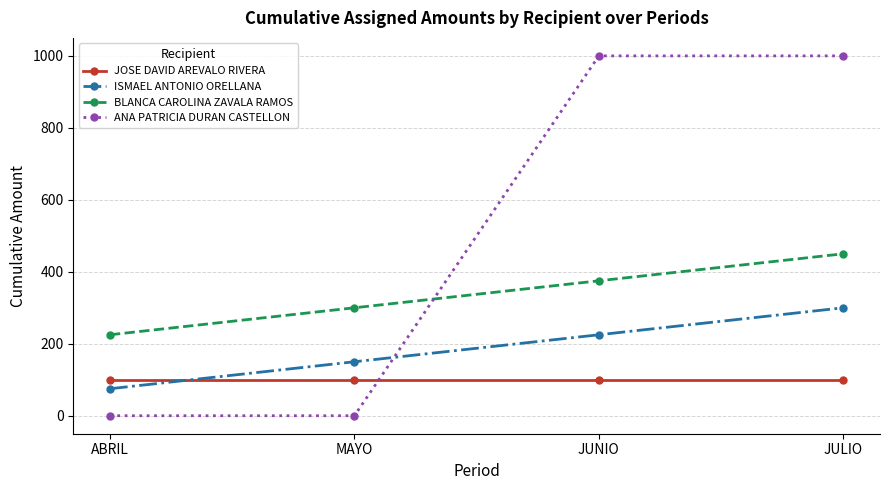

After their last crossing, which series has the higher values: ANA PATRICIA DURAN CASTELLON or ISMAEL ANTONIO ORELLANA?

ANA PATRICIA DURAN CASTELLON